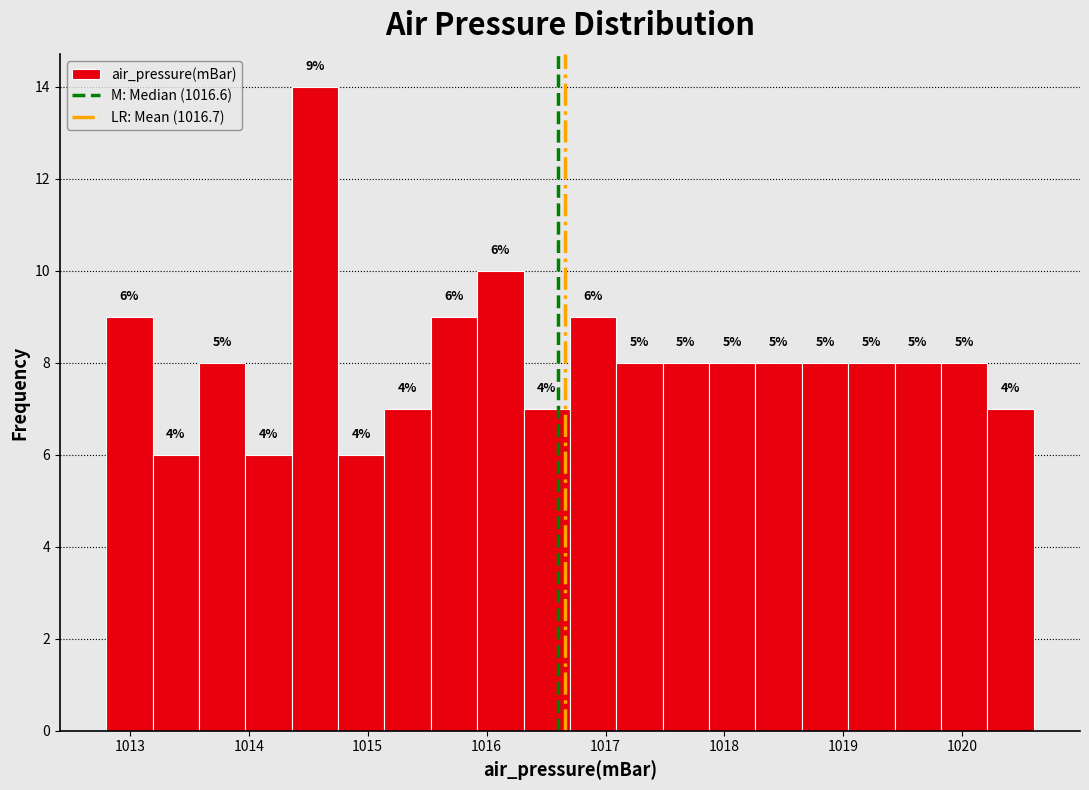

Read against the x-axis, roughly where is the centre of the tallest bar?

1014.6